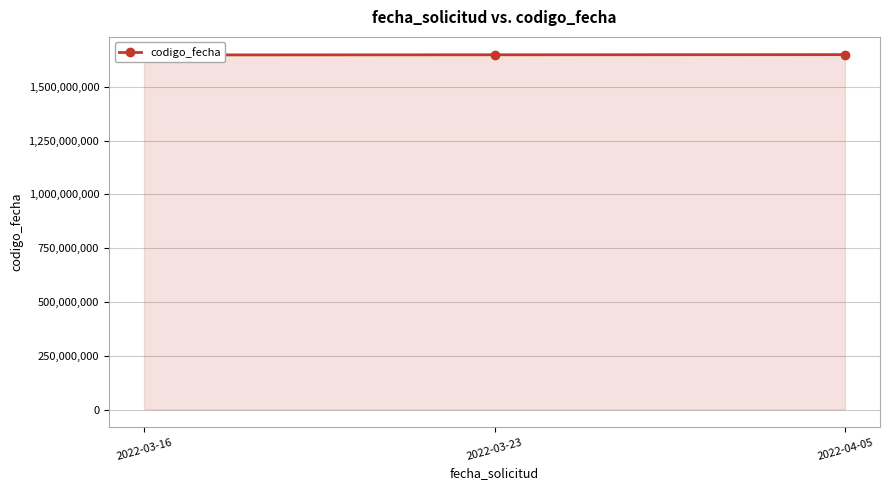

The chart shows a value of 2754756788 at 2022-03-23. True or false?

False